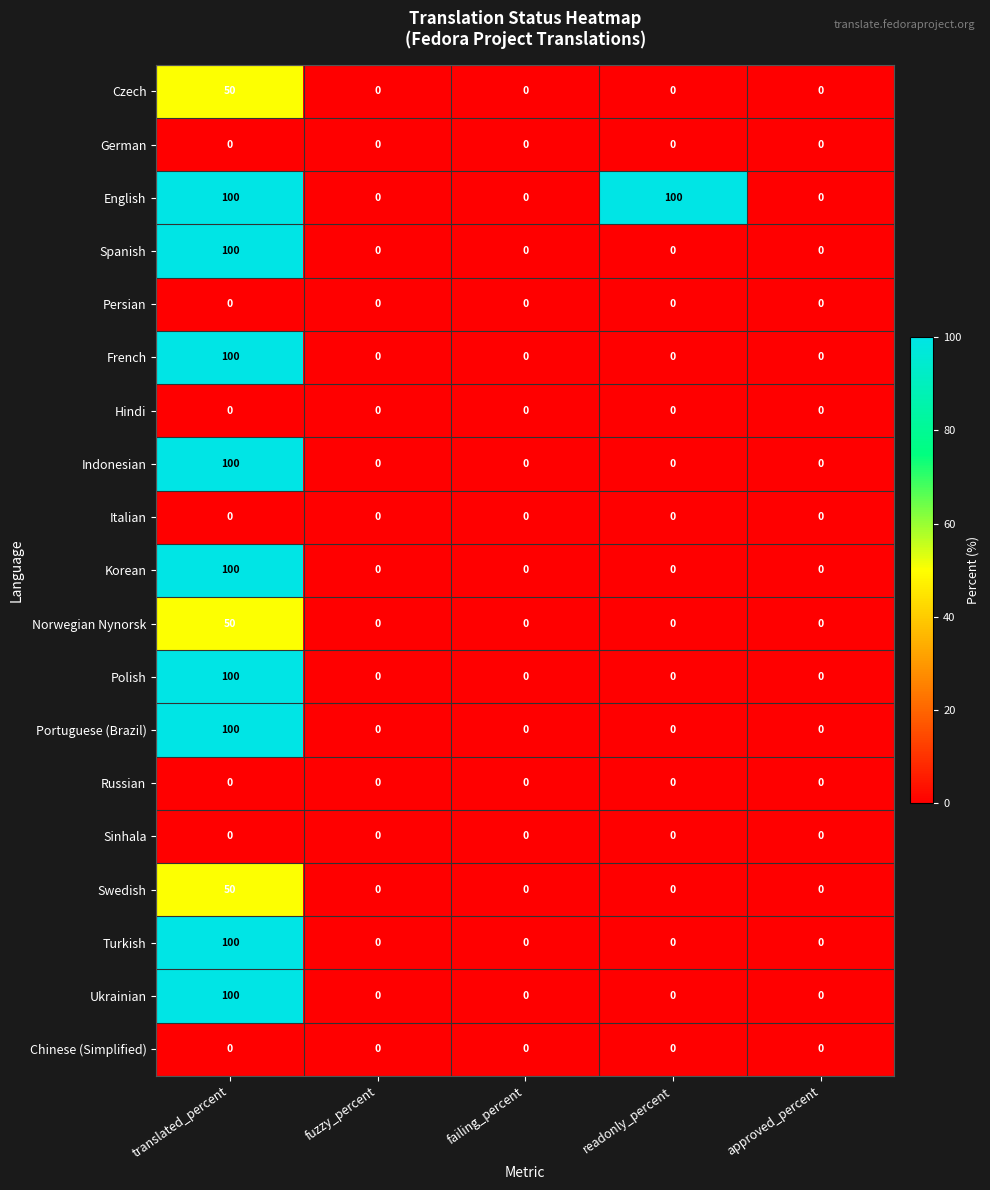

Count the number of categories in the chart.

5